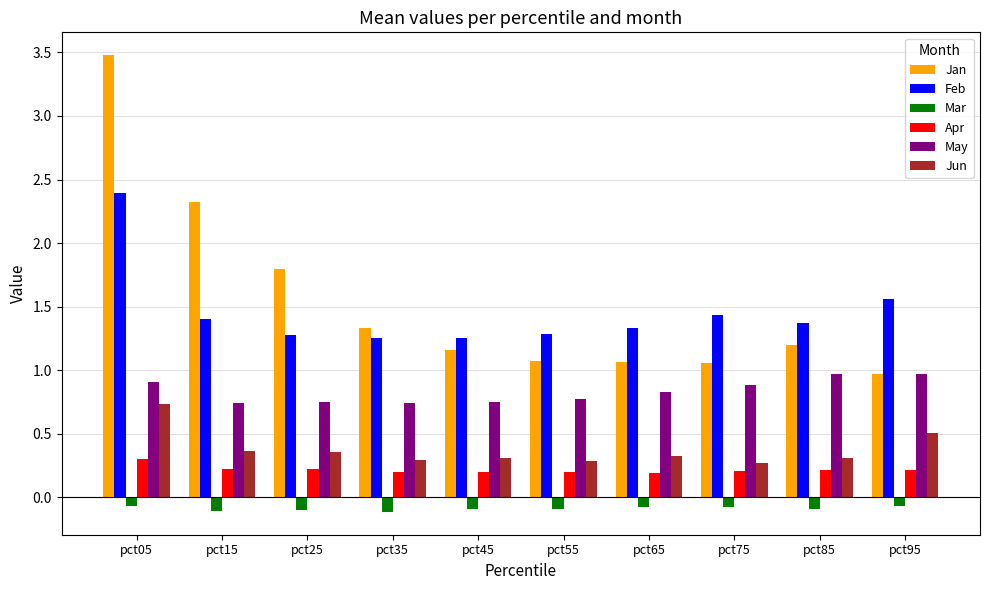

The Feb series shows 1.4 at pct15. True or false?

True